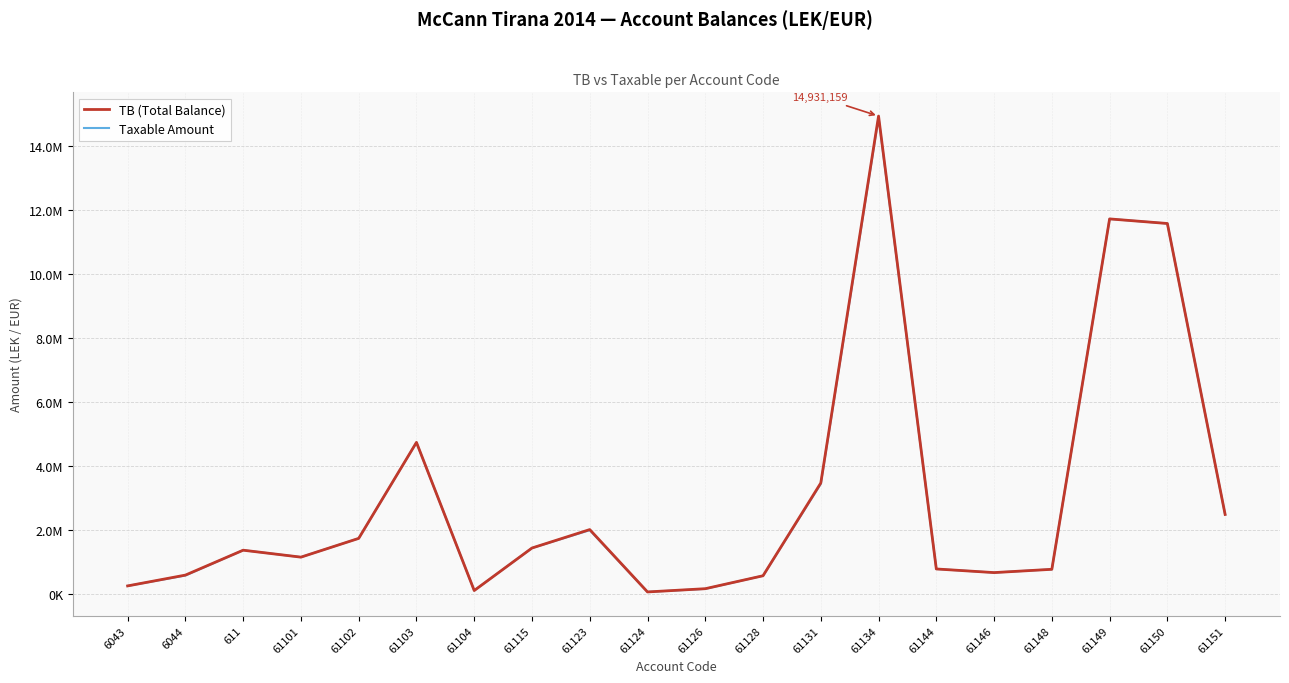

What are all the series names shown in the legend?

TB (Total Balance), Taxable Amount